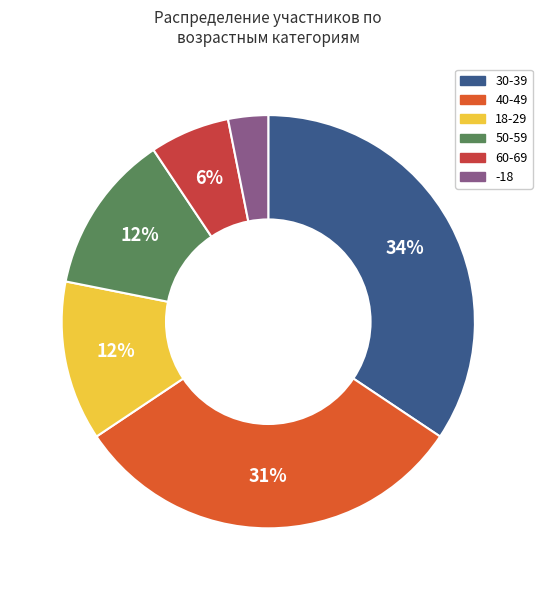

Combined, do 50-59 and -18 account for over 50%?

No